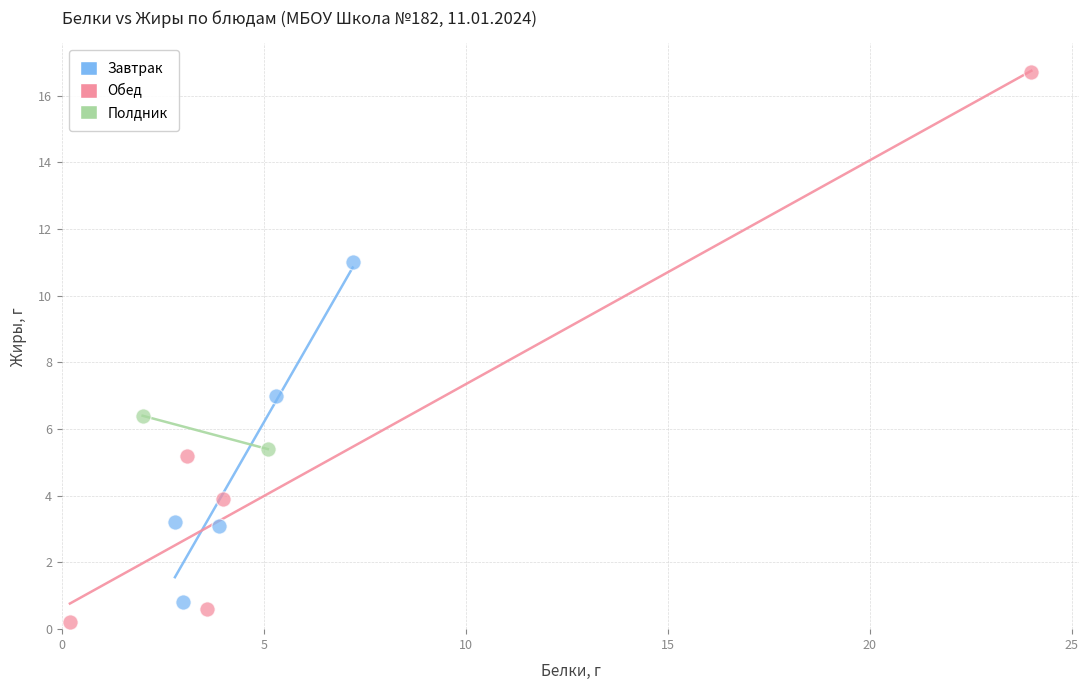

What are all the series names shown in the legend?

Завтрак, Обед, Полдник